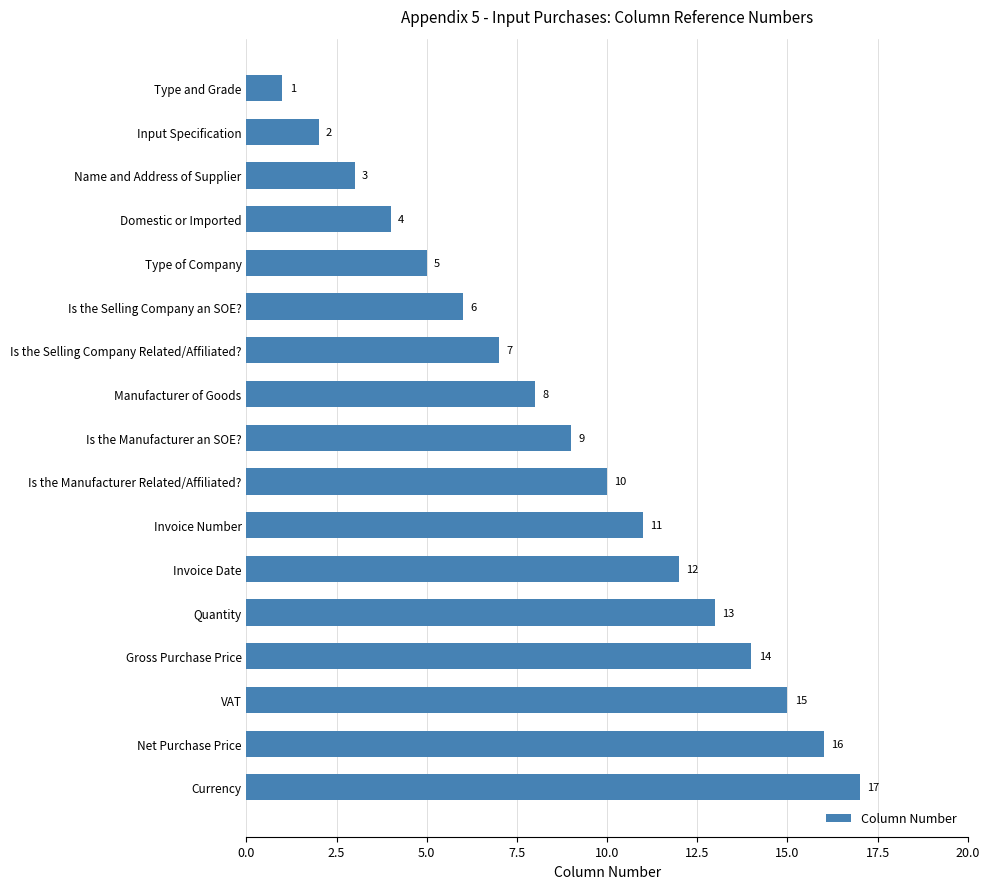

Read the value at Is the Selling Company an SOE?.

6